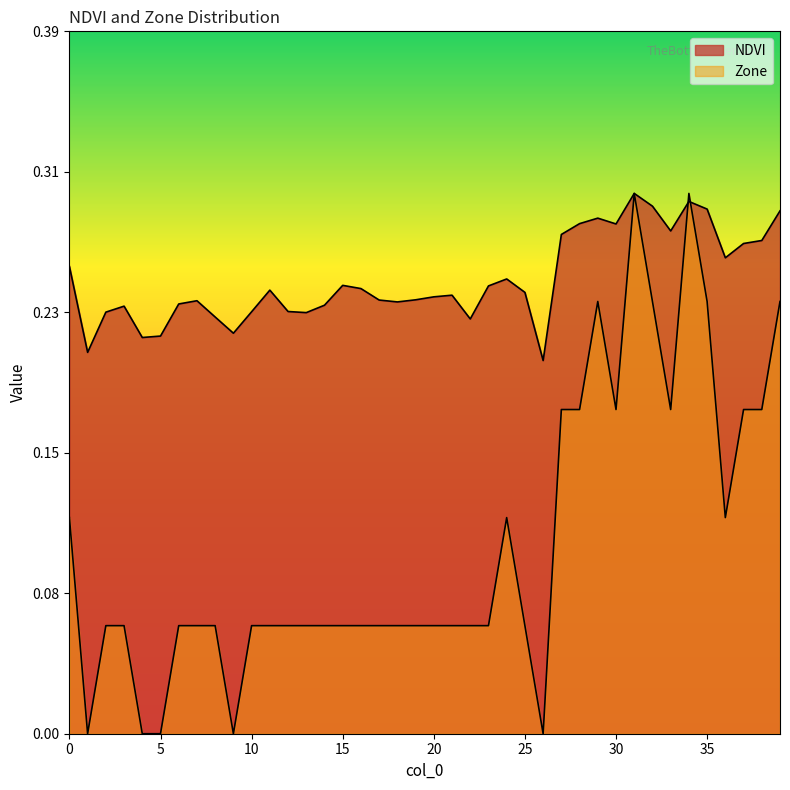

What is the difference between the maximum and minimum values in the Zone series?

0.3